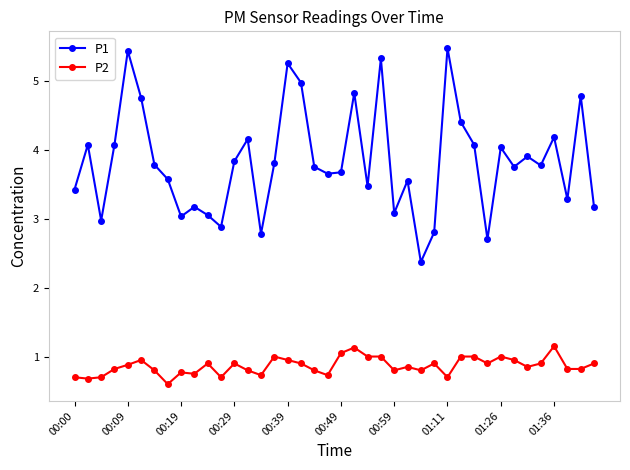

What is the value of the P1 point at the 16th from the left?

3.8